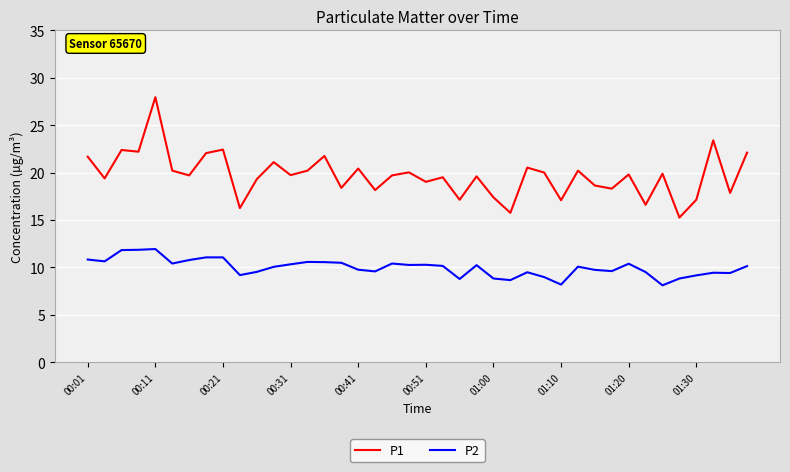

What are all the series names shown in the legend?

P1, P2